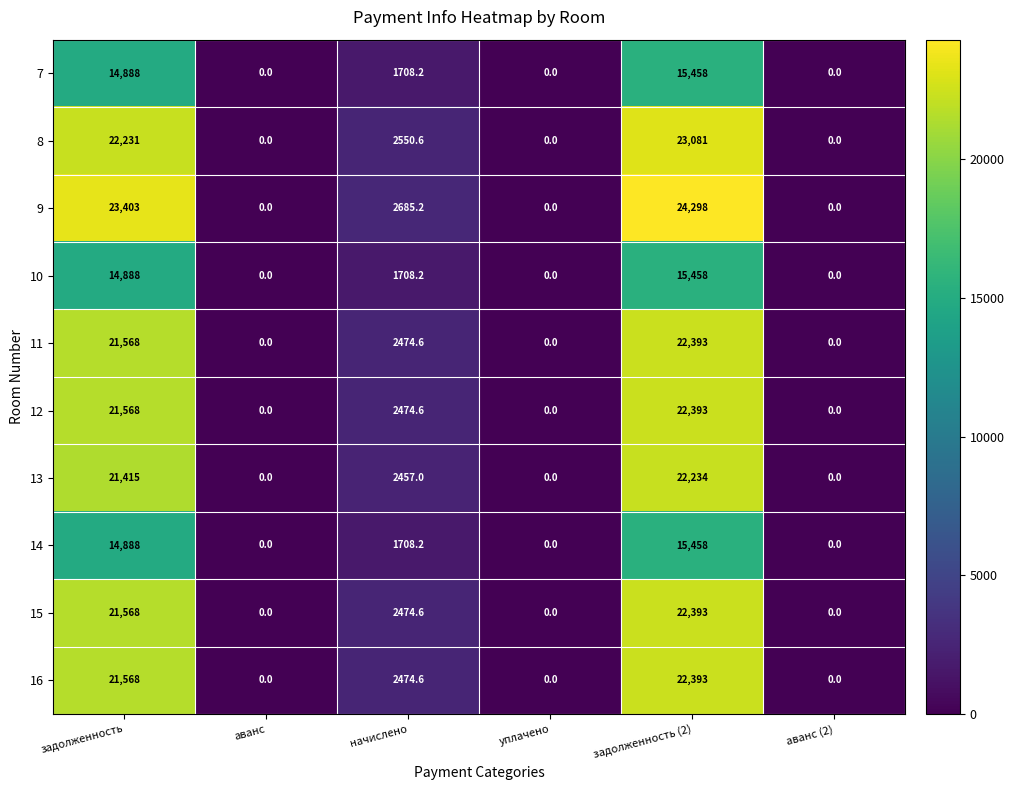

At which label is 8 closest to 11540?

начислено